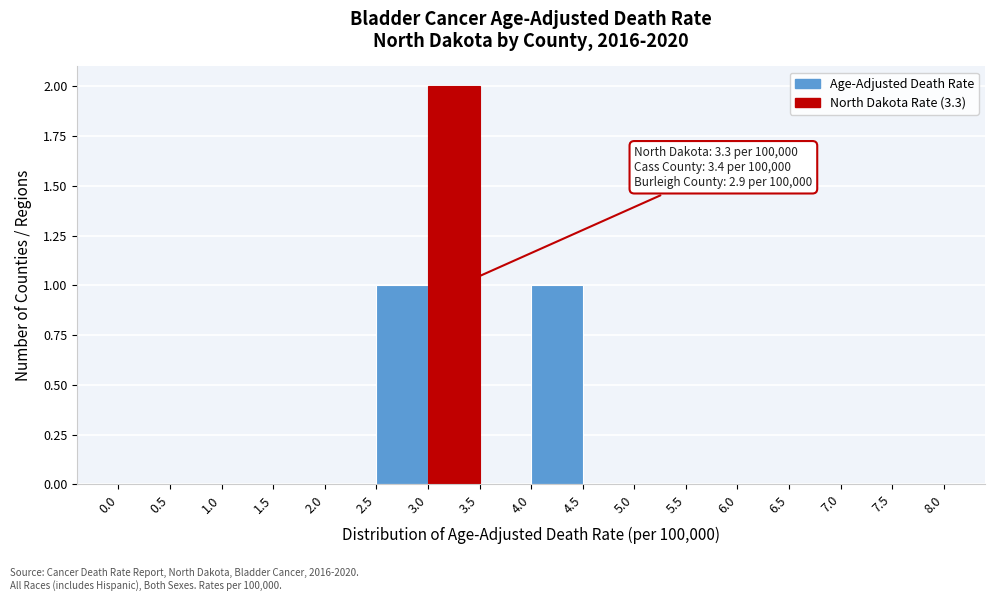

Over which range of the x-axis is the bar tallest?

3.0 to 3.5